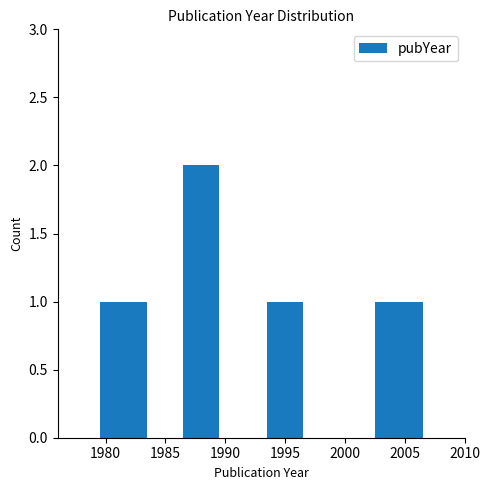

What is the value of the 5th bar from the left?

1